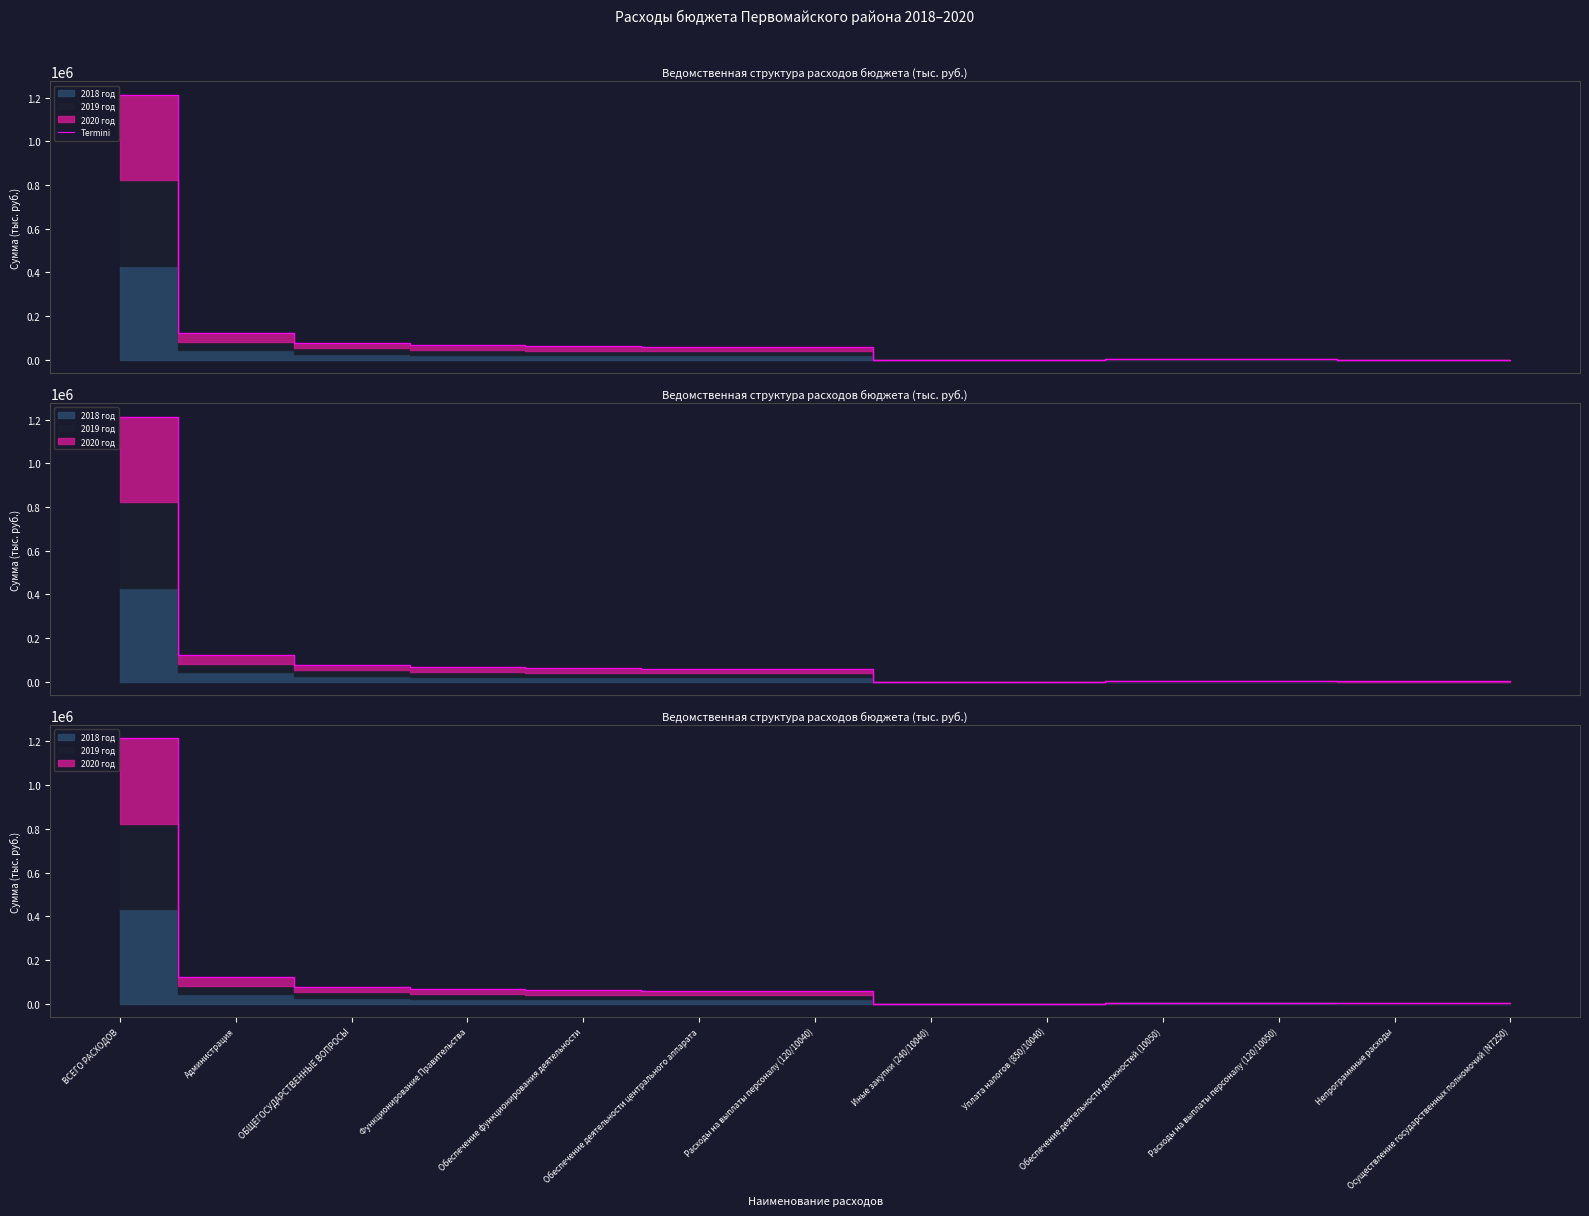

The chart shows a value of 104572.3 at Обеспечение деятельности центрального аппарата. True or false?

False